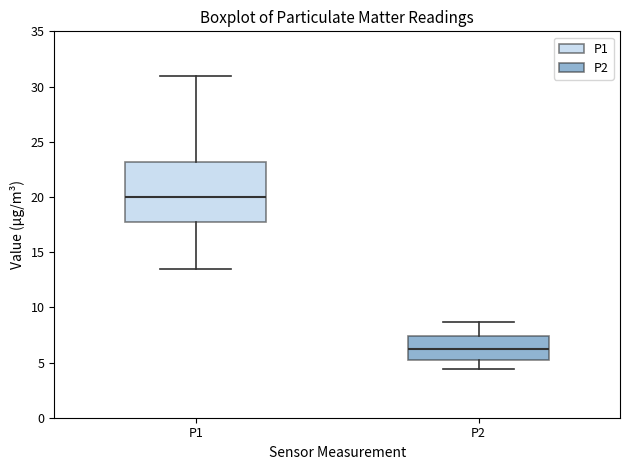

Which box has the lowest median line?

P2